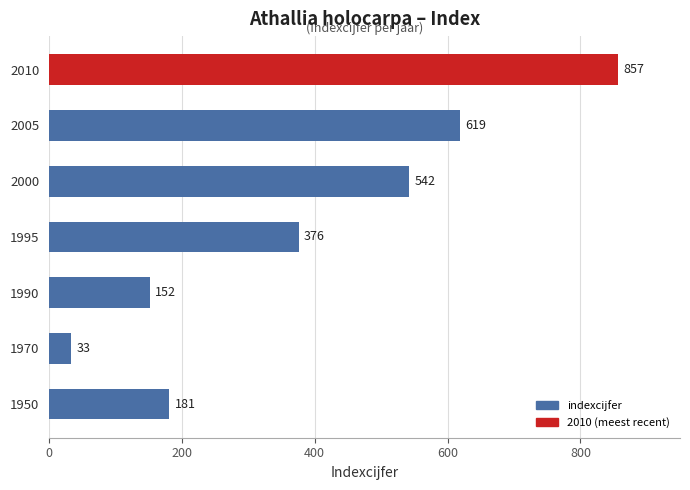

The value at 1950 is 57. True or false?

False